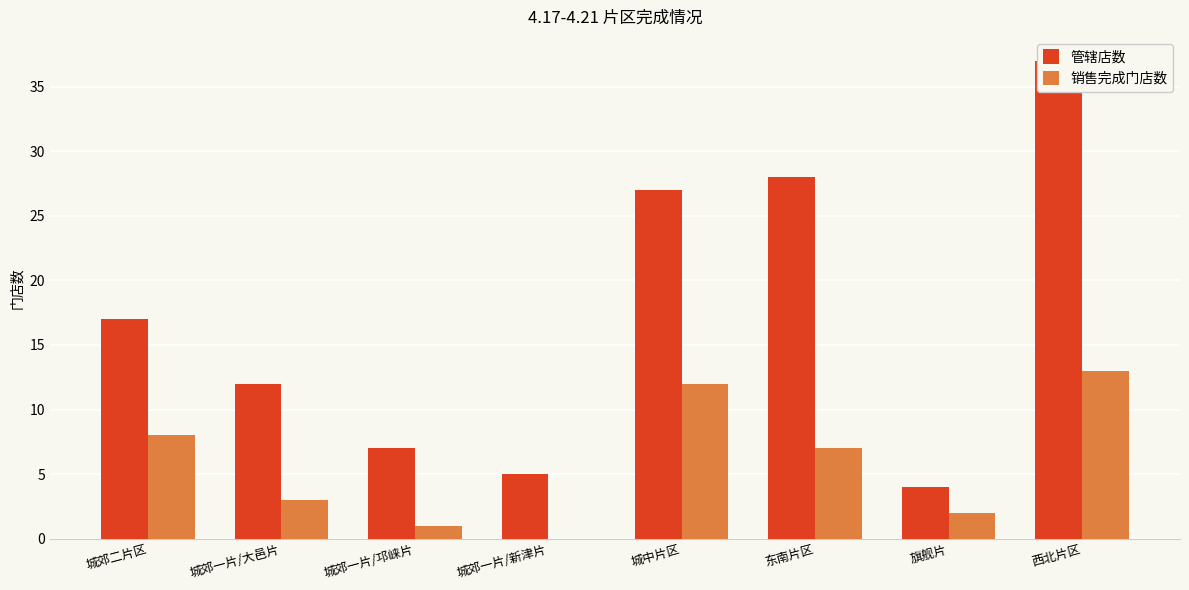

Does the chart contain stacked bars?

No